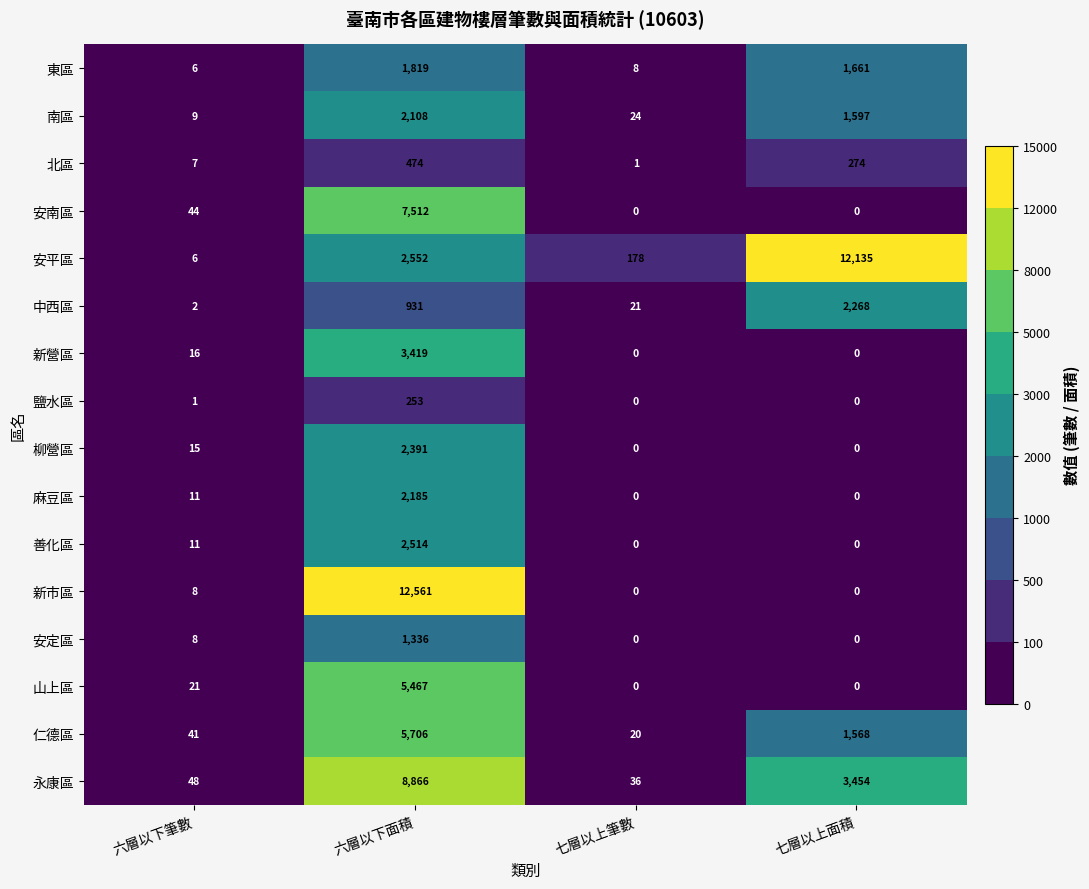

What is the maximum value for 中西區?

2268